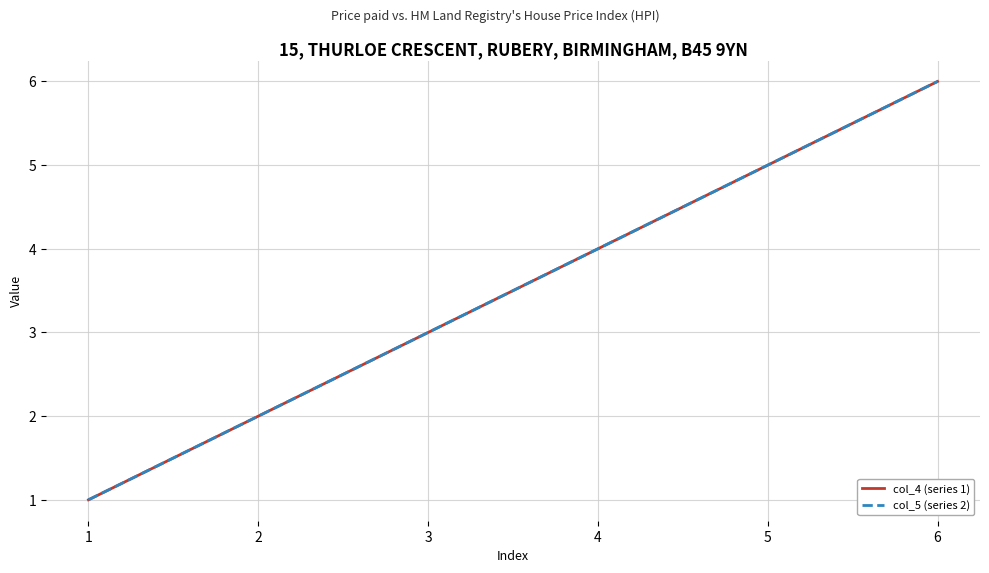

What is the minimum value shown in the chart?

1